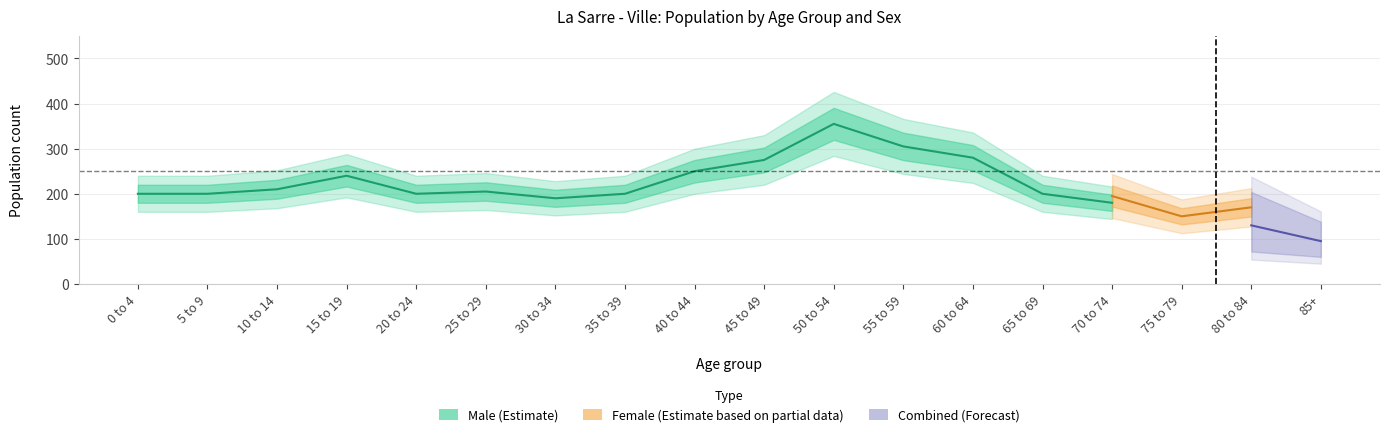

How many values in the Male series exceed 200?

8